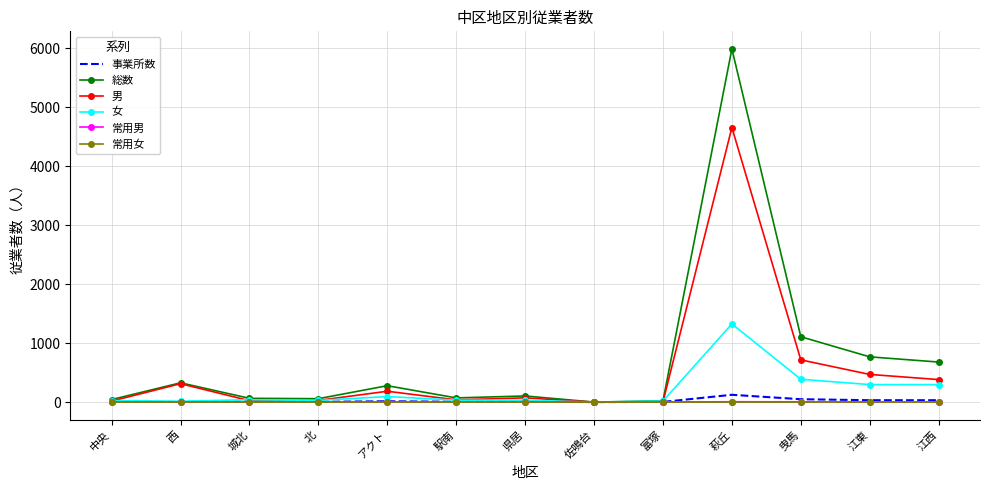

Is it true that 総数 equals 1751 at 曳馬?

False